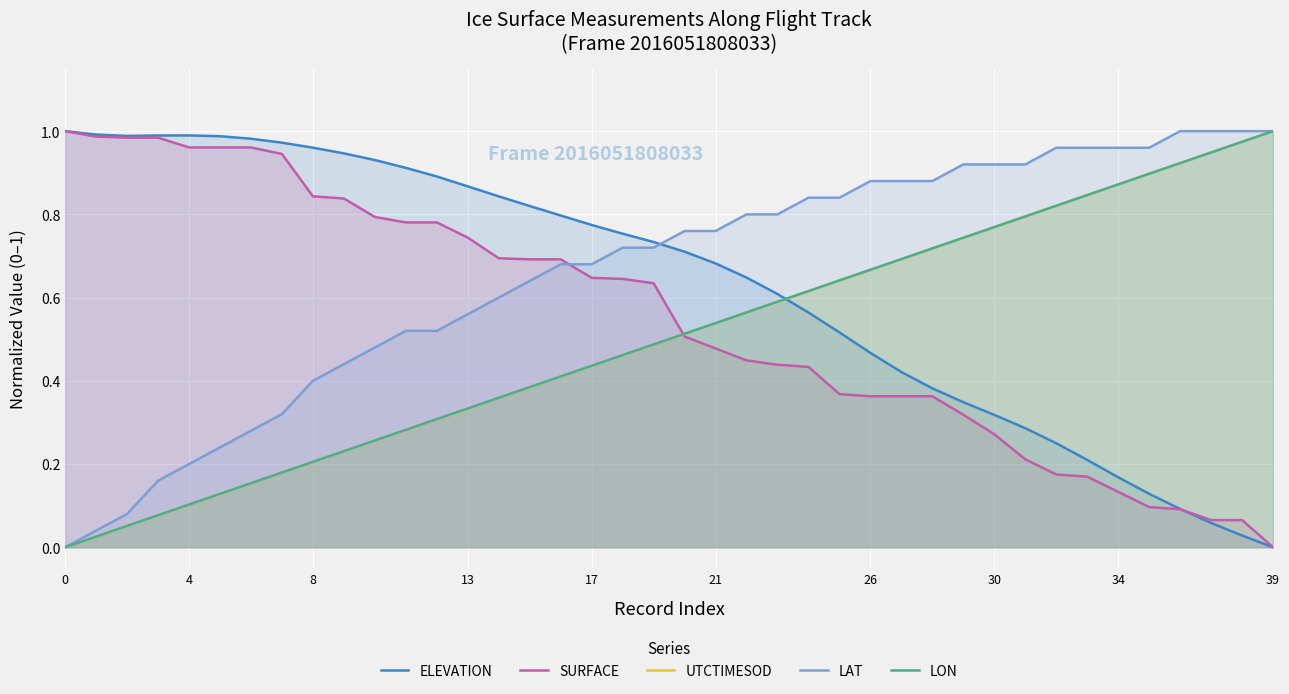

What is the sum of all LON values?

20.0